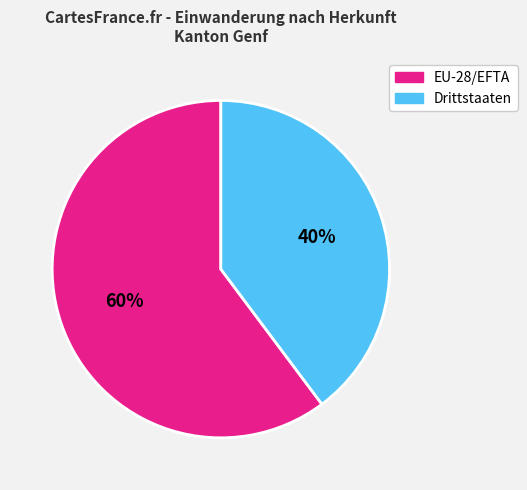

To the nearest percent, what is the combined percentage of Drittstaaten and EU-28/EFTA?

100%